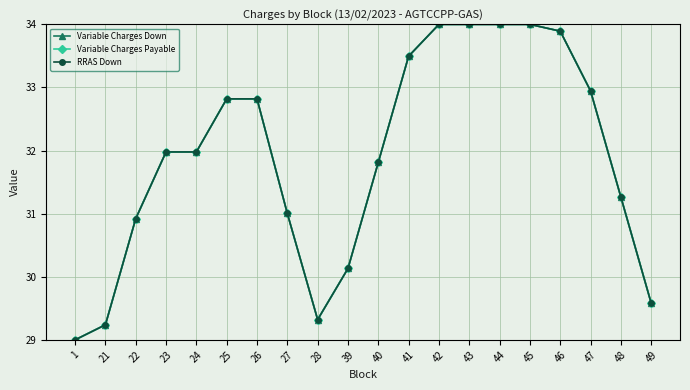

How many lines are shown in the chart?

3